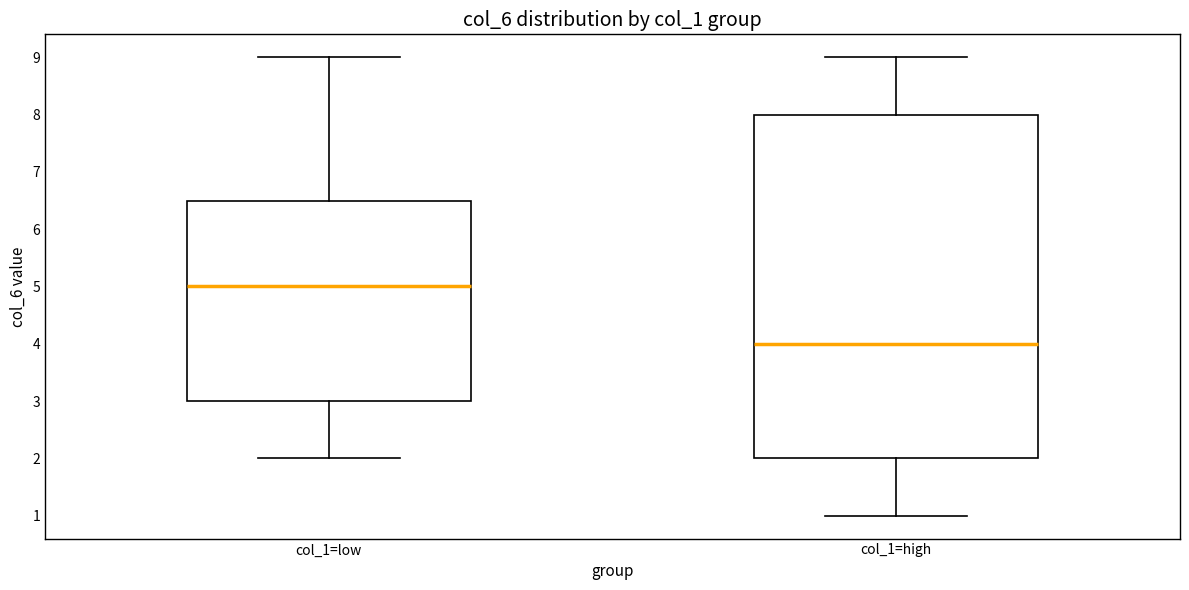

Reading left to right, transcribe this box plot: for each box, give where its median line is, the range the box spans, and where its two whiskers end, as read against the y-axis. The values are not printed on the chart, so give them approximately, as read against the axis.

col_1=low: median 5.0, box 3.0 to 6.5, whiskers 2.0 to 9.0
col_1=high: median 4.0, box 2.0 to 8.0, whiskers 1.0 to 9.0